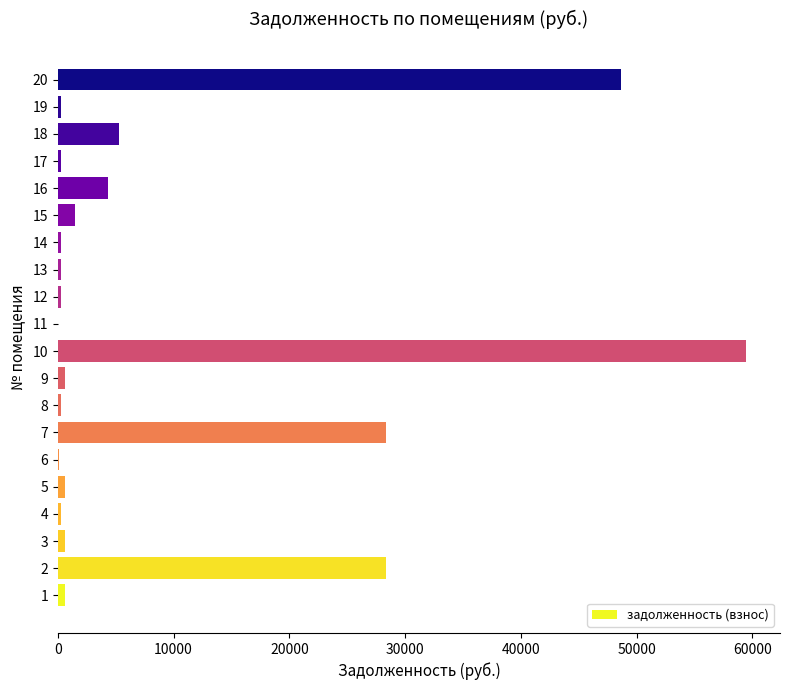

True or false: the data shows 2243.0 at 14.

False